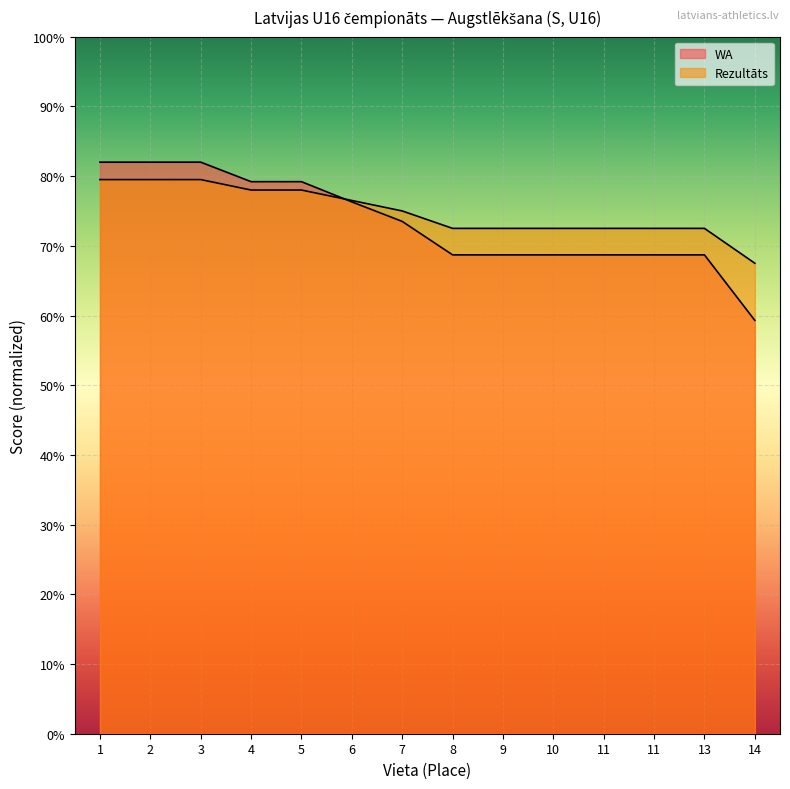

Is the value of Rezultāts at 13 greater than the value of WA at 7?

No